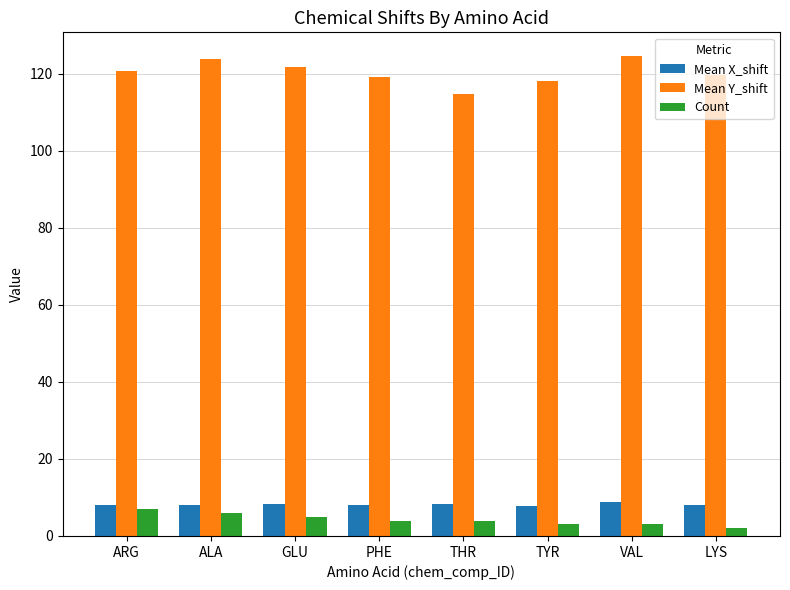

Rank the series by their maximum value, from highest to lowest.

Mean Y_shift, Mean X_shift, Count